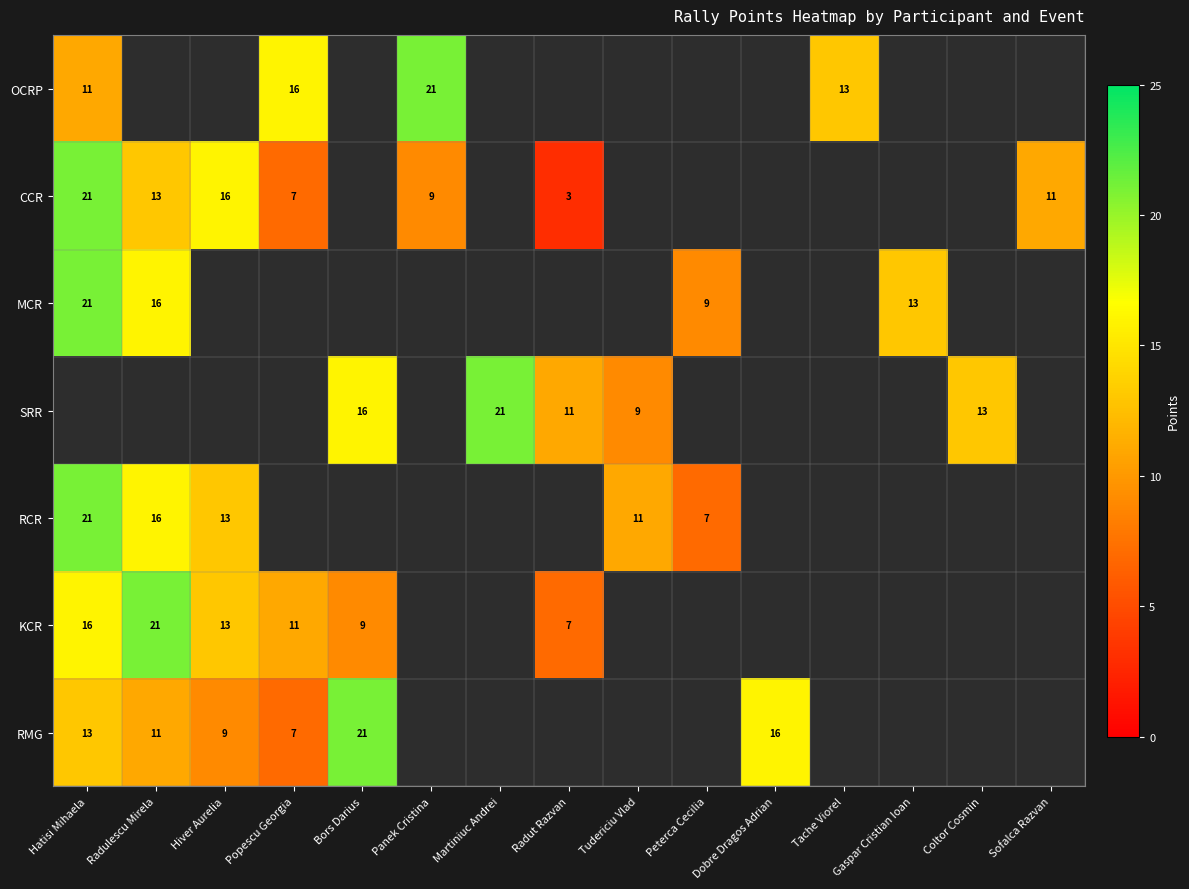

How many distinct data groups are displayed?

7